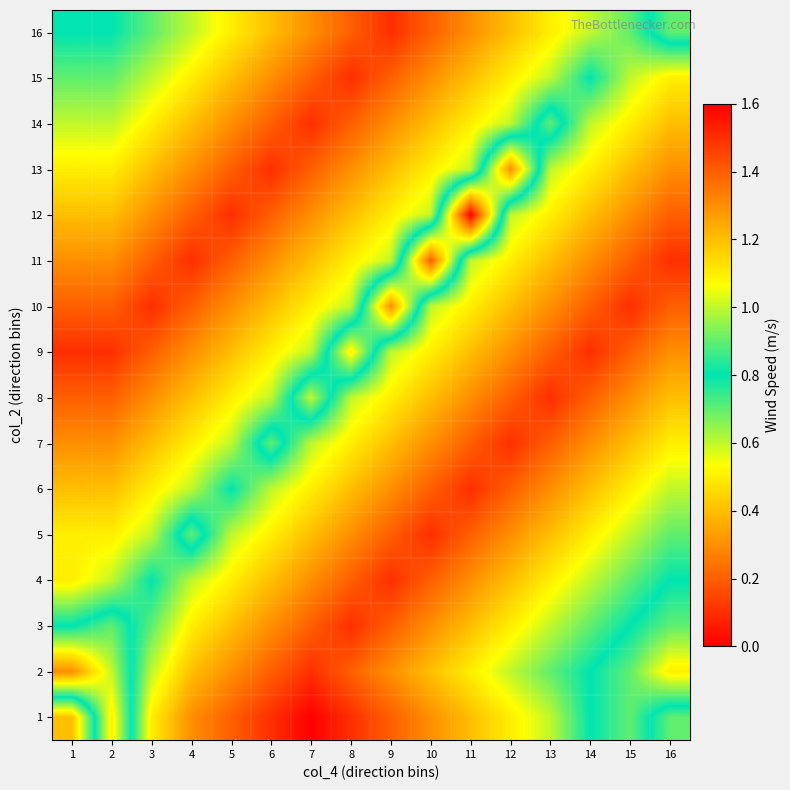

Which label corresponds to the smallest value in the chart?

7